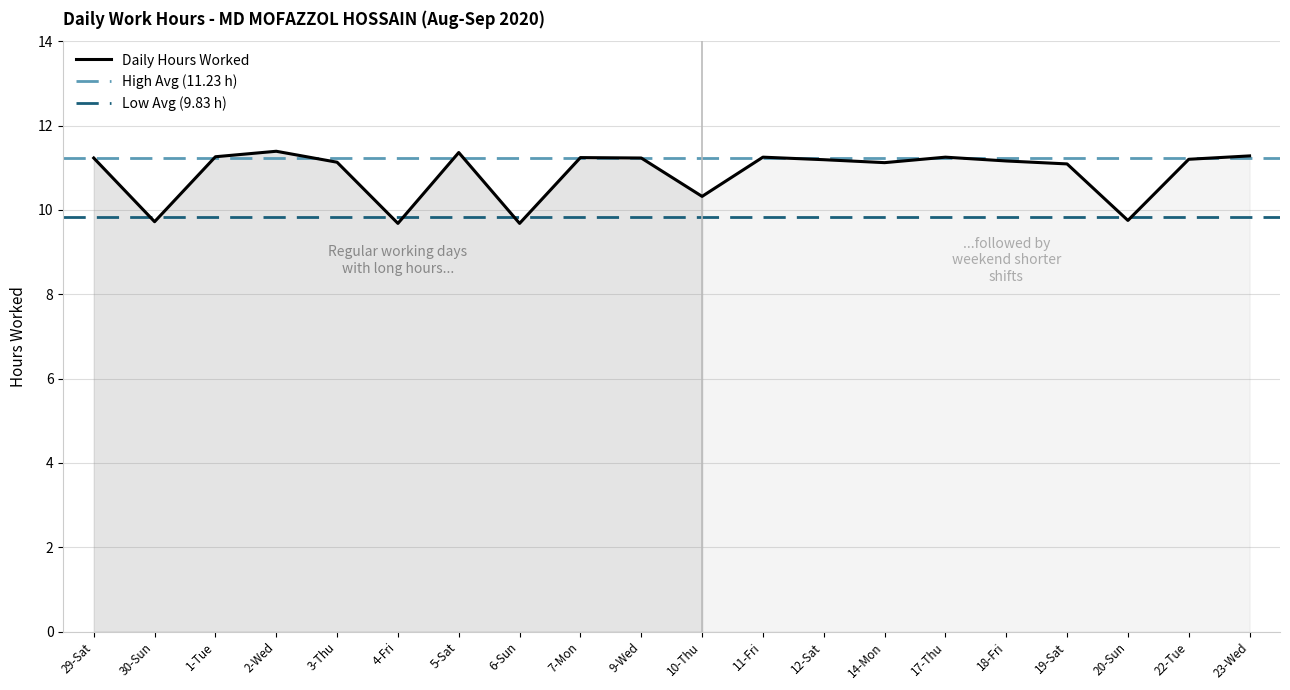

What is the label of the 17th point from the right?

2-Wed